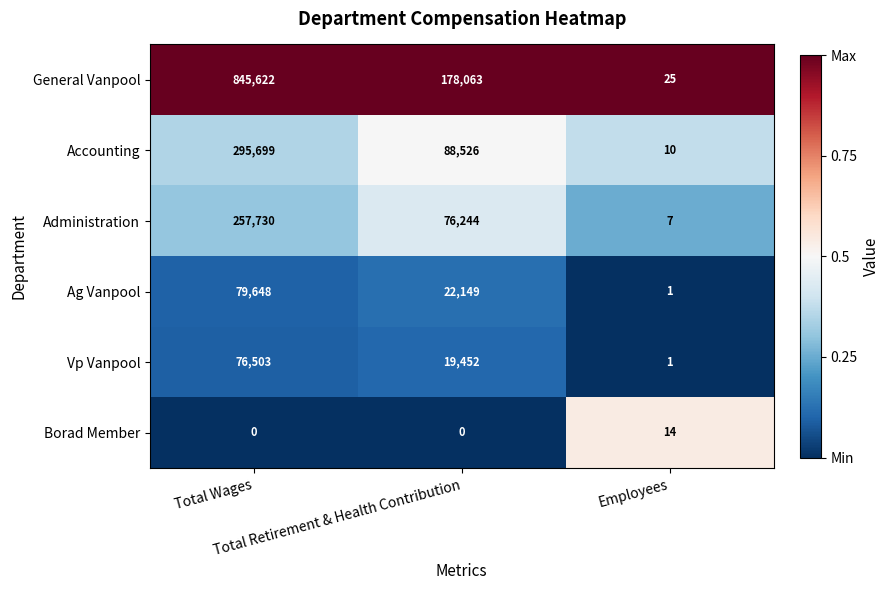

List the series in order of their peak value, lowest first.

Borad Member, Vp Vanpool, Ag Vanpool, Administration, Accounting, General Vanpool